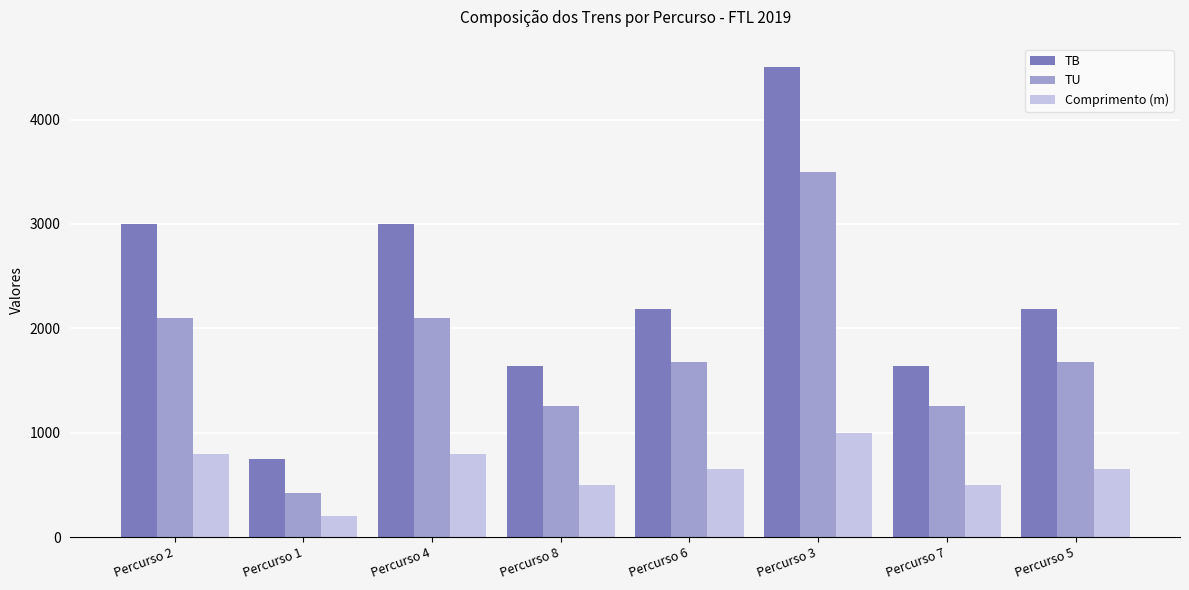

Count the number of data series in this chart.

3